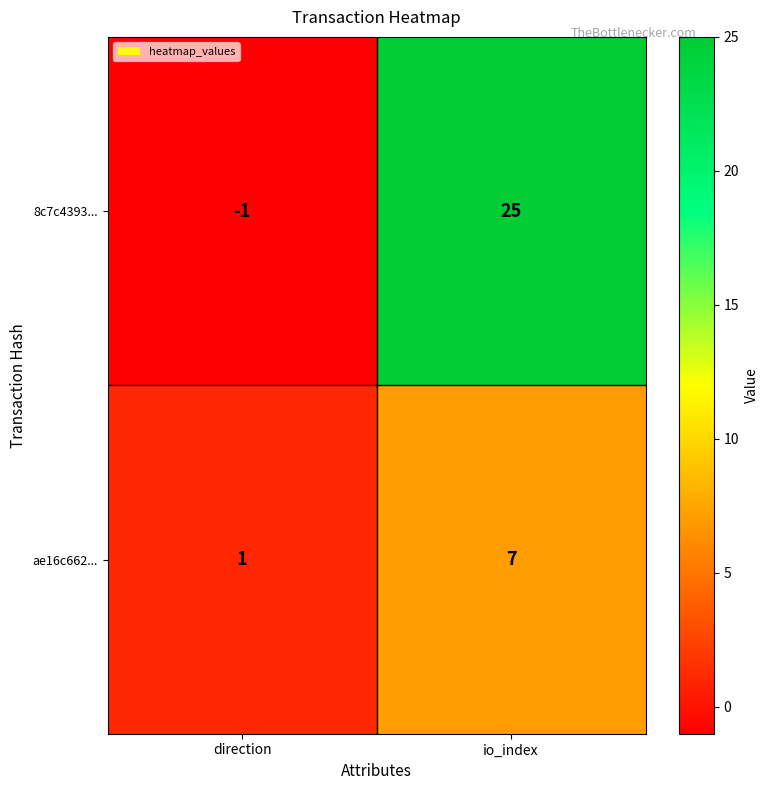

Which series changed the most between direction and io_index?

8c7c4393...